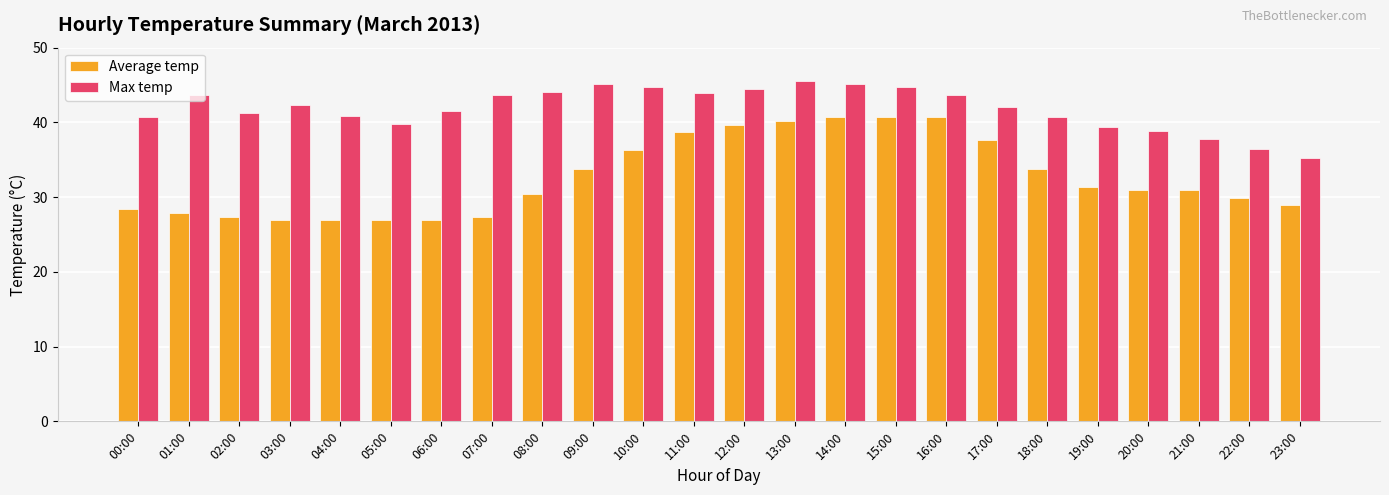

What is the value of the Max temp bar at the 15th from the left?

45.2